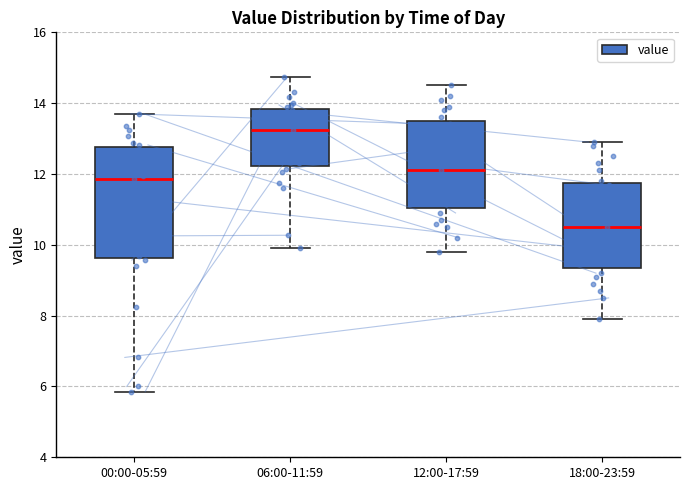

Which box's median line is the highest?

06:00-11:59